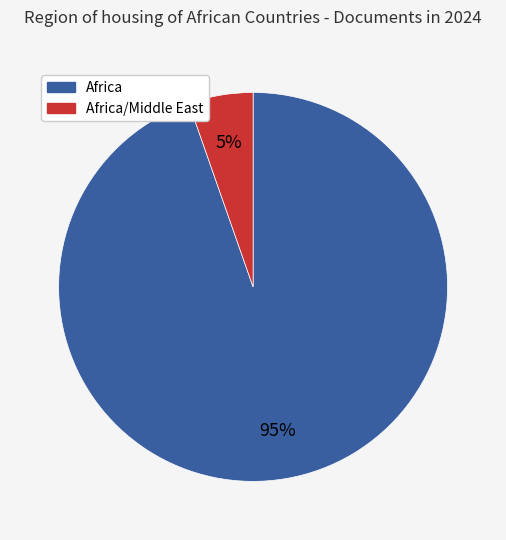

Does any single category account for the majority?

Yes